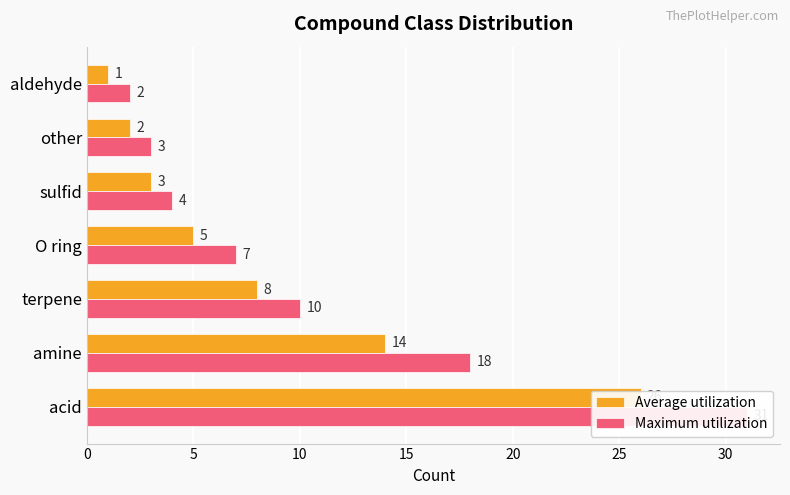

How many values in the Average utilization series exceed 5?

3